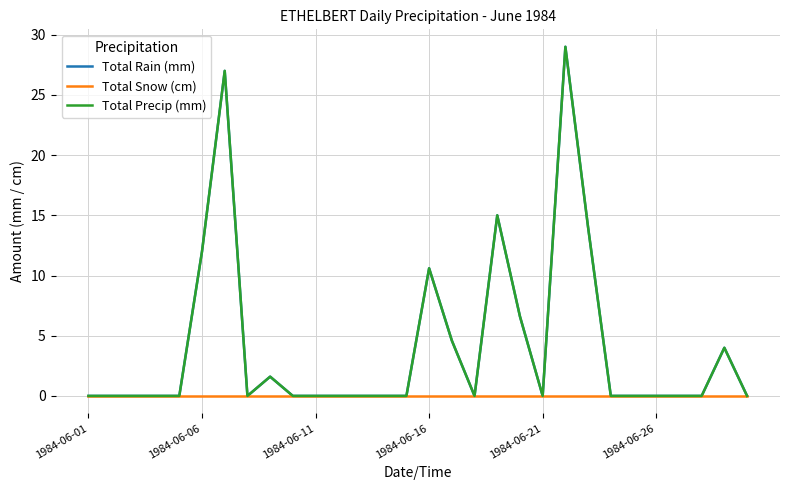

Does the chart display data point markers on the line(s)?

No